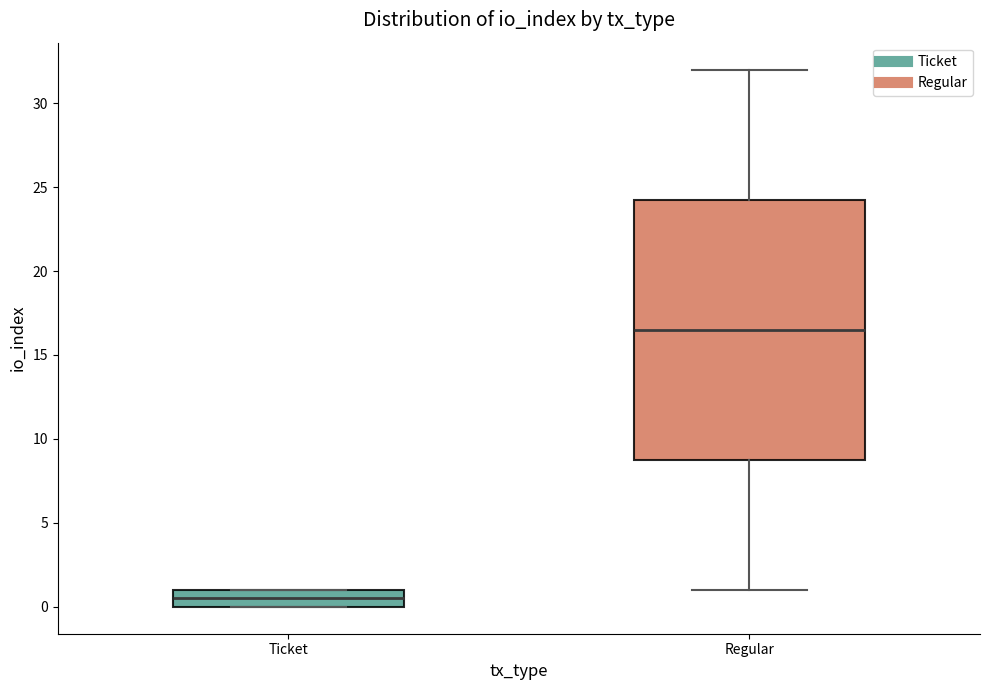

Which box is the tallest, from its lower edge to its upper edge?

Regular